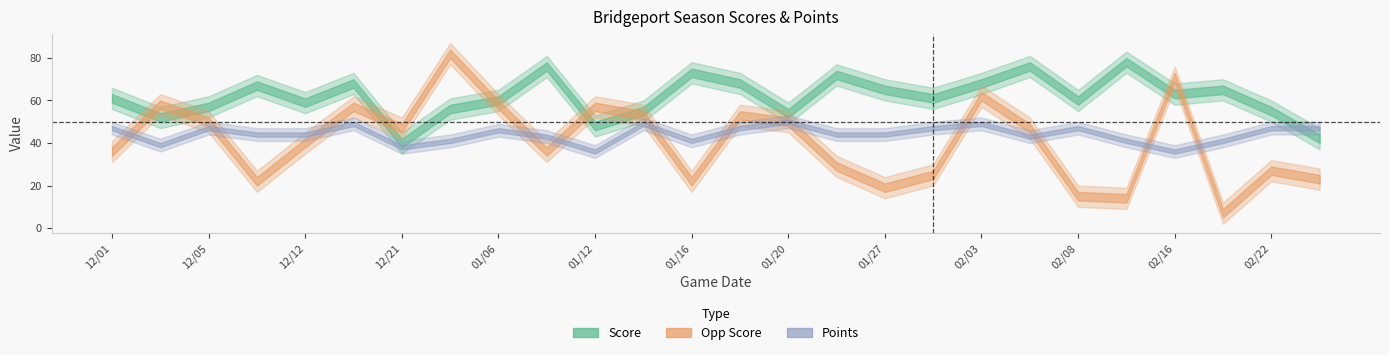

Rank the series by their average value, from lowest to highest.

opp_score, points, score